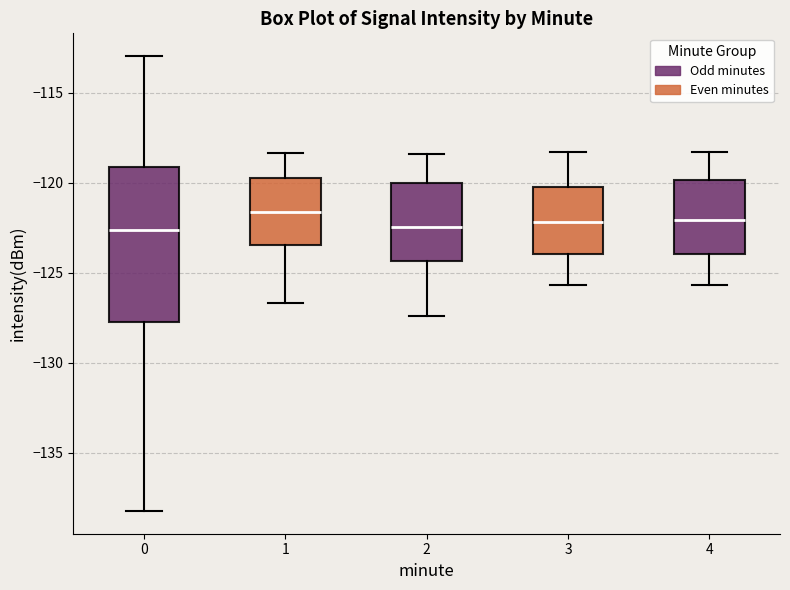

Reading left to right, read every box against the y-axis: the position of its median line, the range the box covers, and the ends of its whiskers. The values are not printed on the chart, so give them approximately, as read against the axis.

0: median -122.5, box -127.5 to -119.0, whiskers -138.0 to -113.0
1: median -121.5, box -123.5 to -119.5, whiskers -126.5 to -118.5
2: median -122.5, box -124.5 to -120.0, whiskers -127.5 to -118.5
3: median -122.0, box -124.0 to -120.0, whiskers -125.5 to -118.5
4: median -122.0, box -124.0 to -120.0, whiskers -125.5 to -118.5